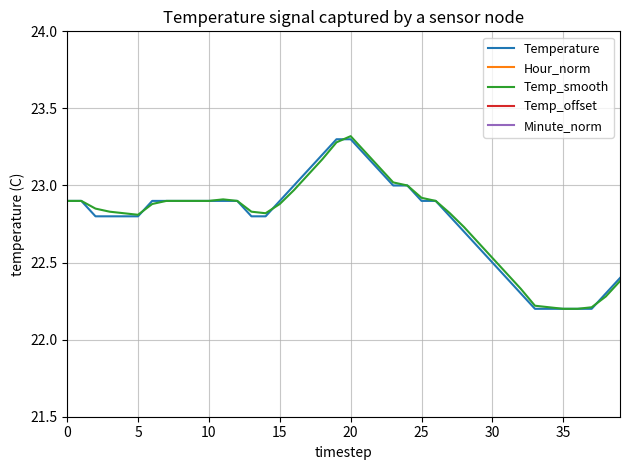

What is the difference between the highest and lowest values at 22?

21.1